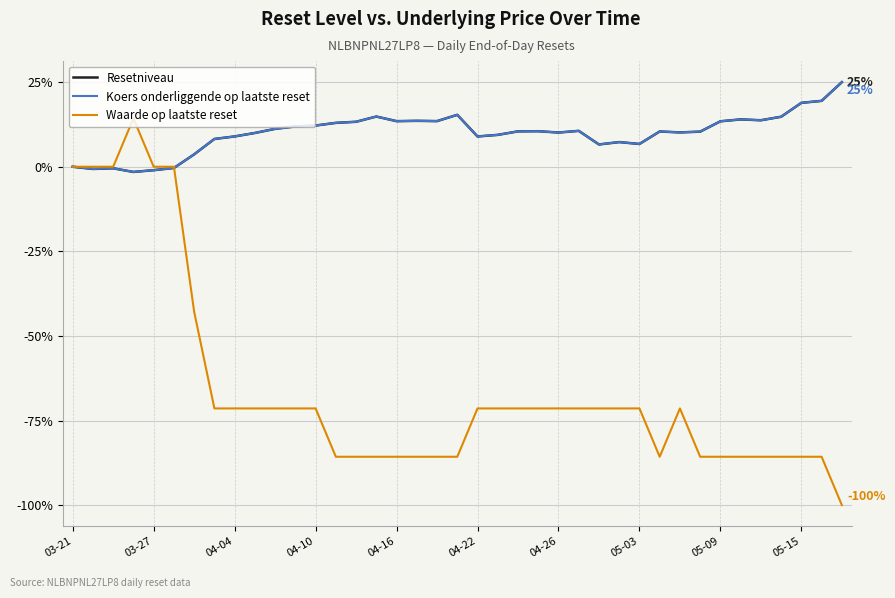

In Resetniveau, how many points are higher than both neighbors (excluding endpoints)?

9